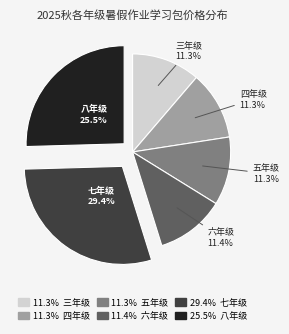

Is there any slice that represents more than half of the pie?

No